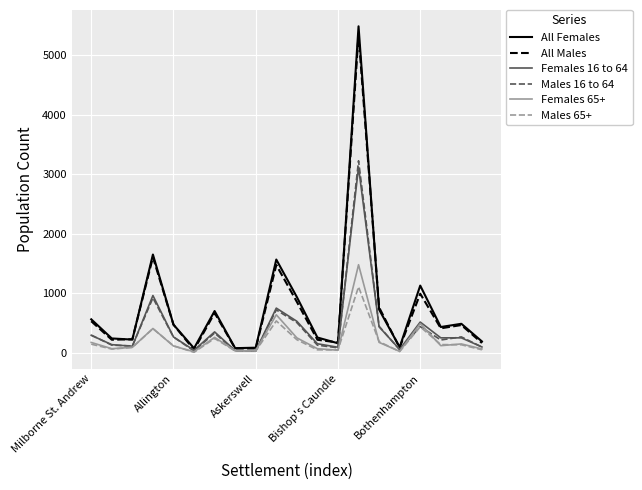

Which series has the largest range (max minus min)?

All Females